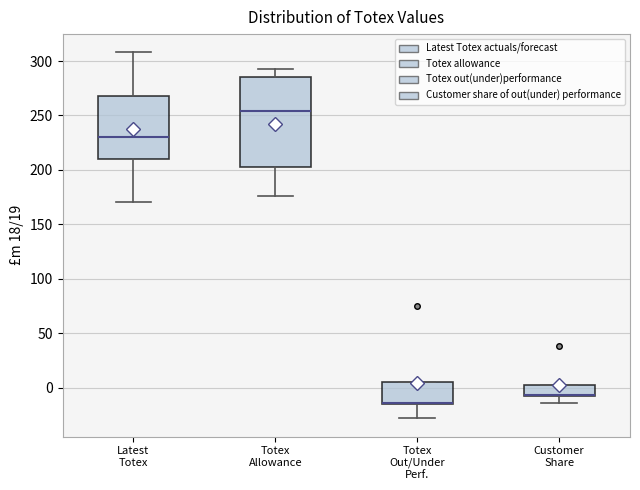

Where is the upper edge of the box for Customer Share on the y-axis? The values are not printed on the chart, so give them approximately, as read against the axis.

5